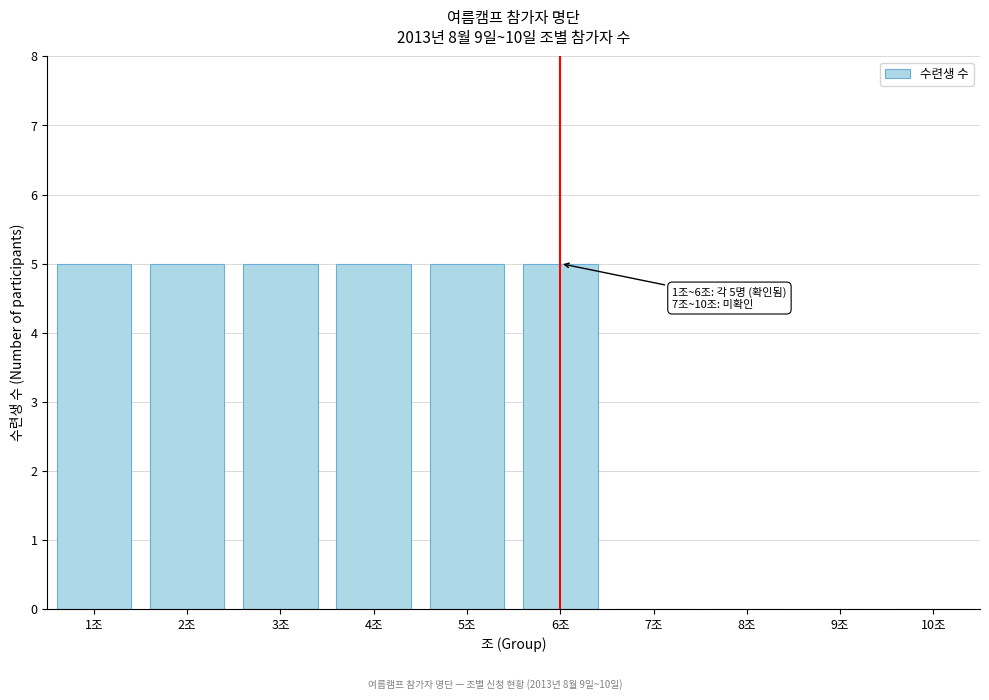

Reading left to right, what are all the values shown in this chart?

1조=5	2조=5	3조=5	4조=5	5조=5	6조=5	7조=0	8조=0	9조=0	10조=0